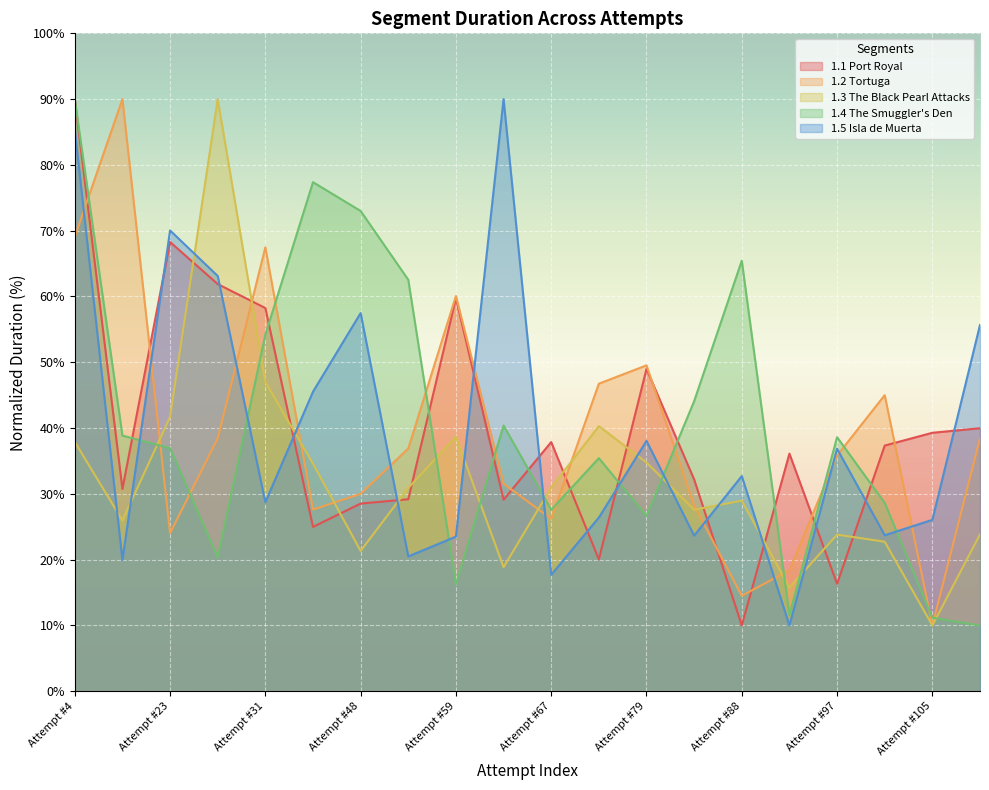

The 1.2 Tortuga series shows 42.8 at Attempt #23. True or false?

False